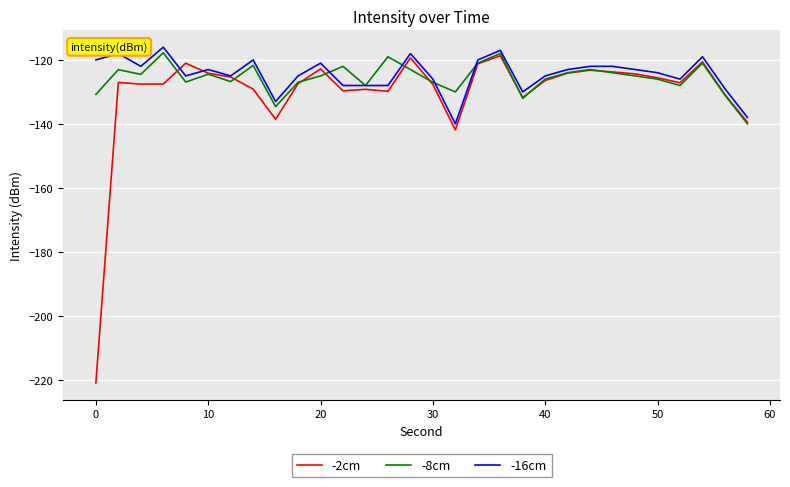

Which series has the widest spread of values?

-2cm